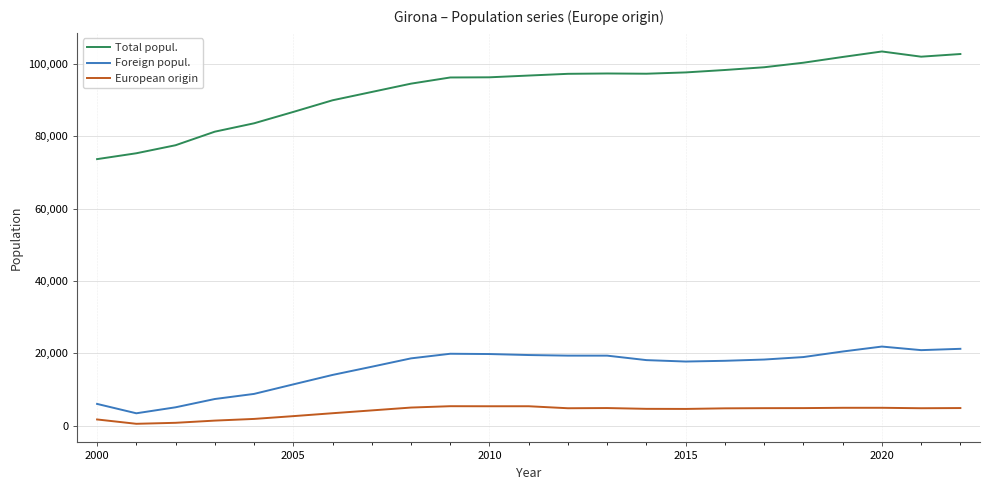

True or false: Total popul. has more than 0 points higher than both neighbors.

True